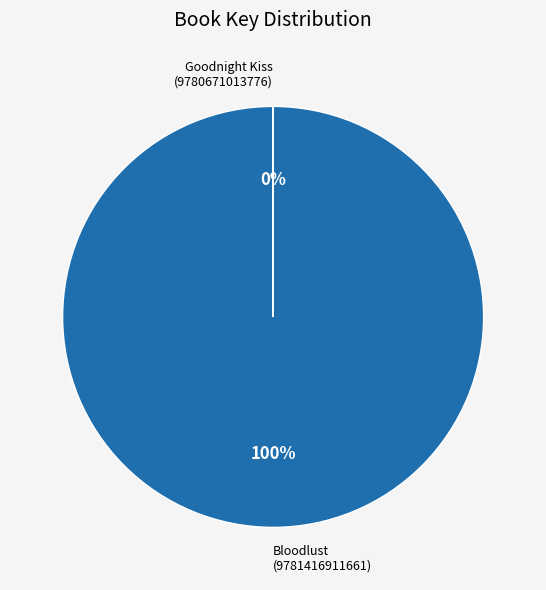

To the nearest percent, what is the difference between the largest and smallest slice percentages?

100%